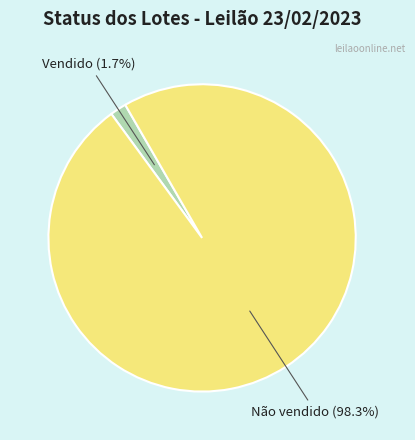

Count the number of slices in the pie.

2